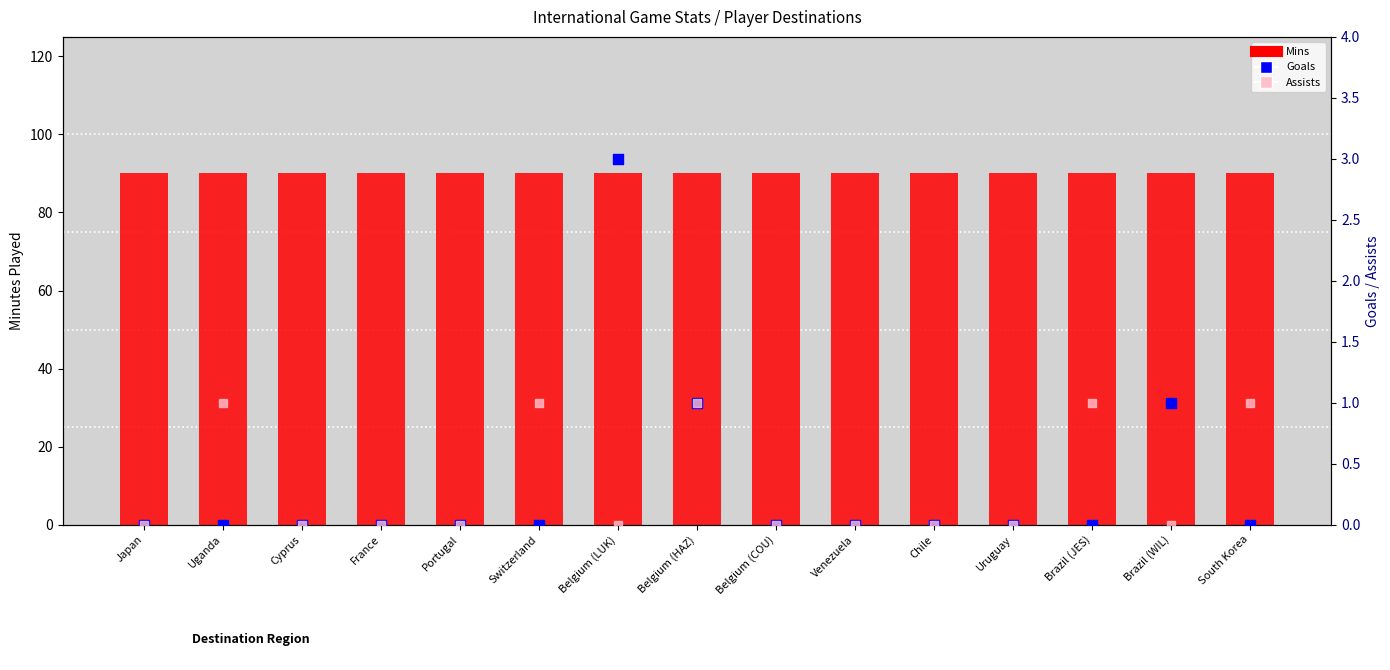

What is the total value across all series at Brazil (JES)?

91